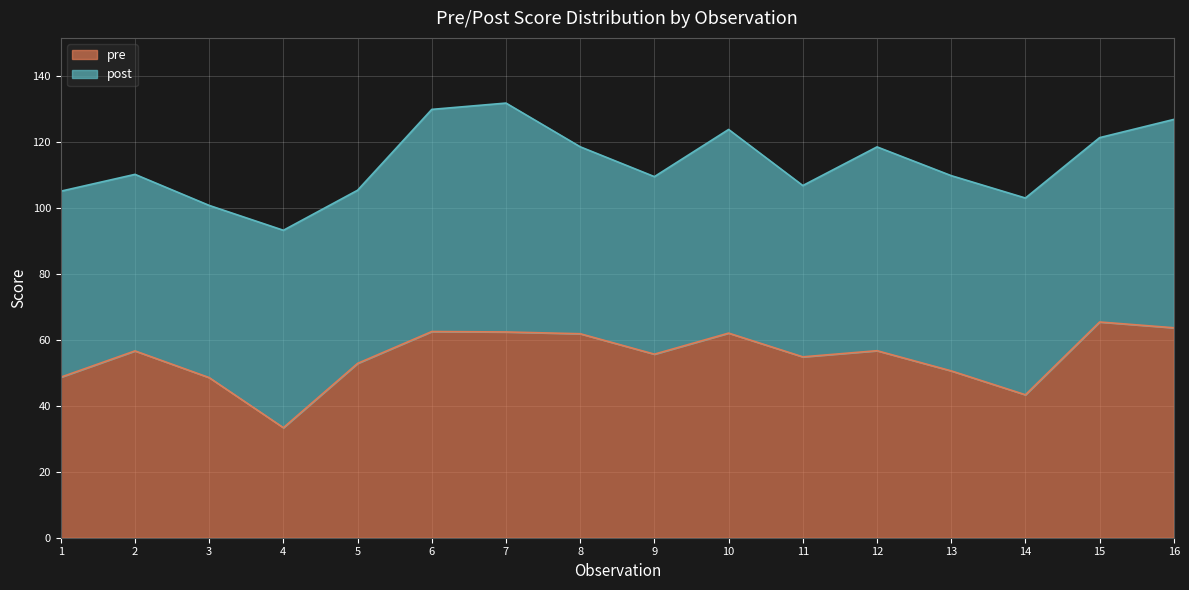

The value of pre at 15 is 65.3. True or false?

True